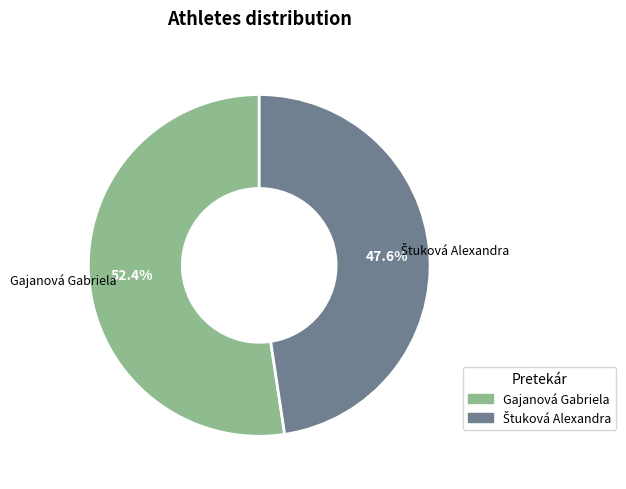

What portion of the pie excludes Gajanová Gabriela?

47.6%